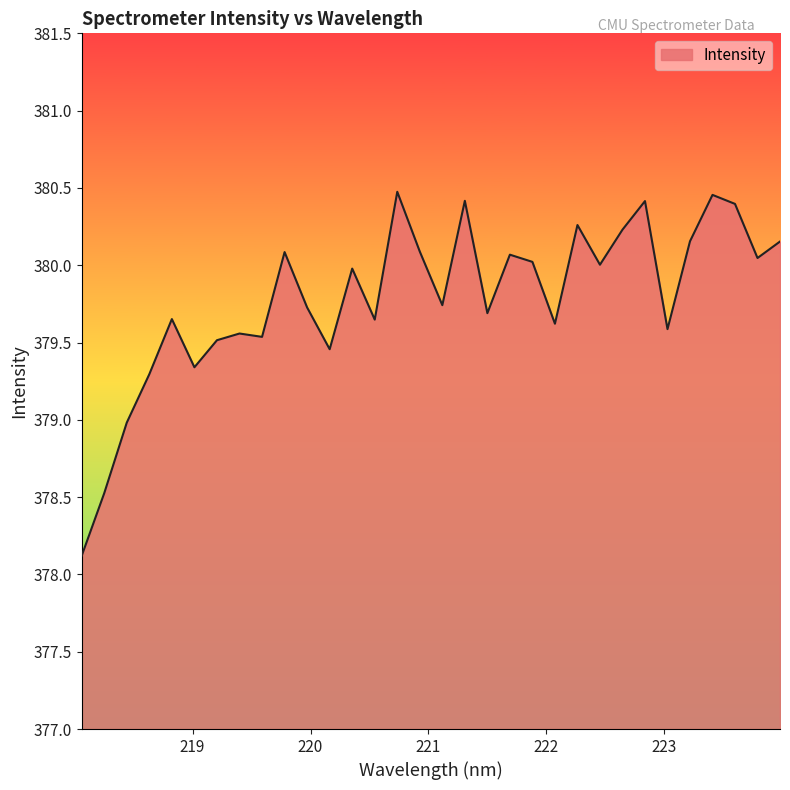

How many distinct data groups are displayed?

1